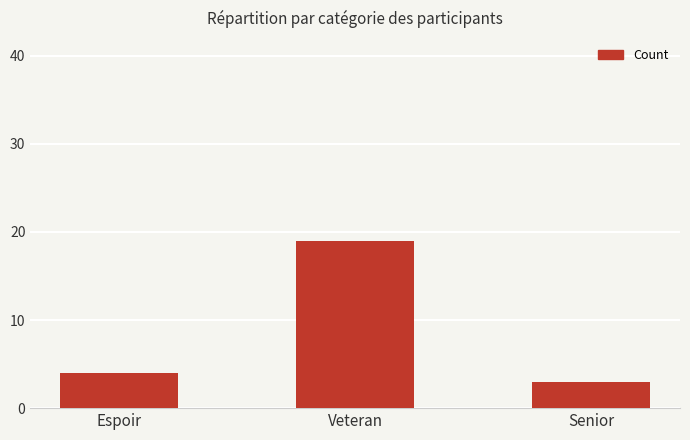

Reading left to right, list all the values displayed in this chart.

Espoir=4	Veteran=19	Senior=3